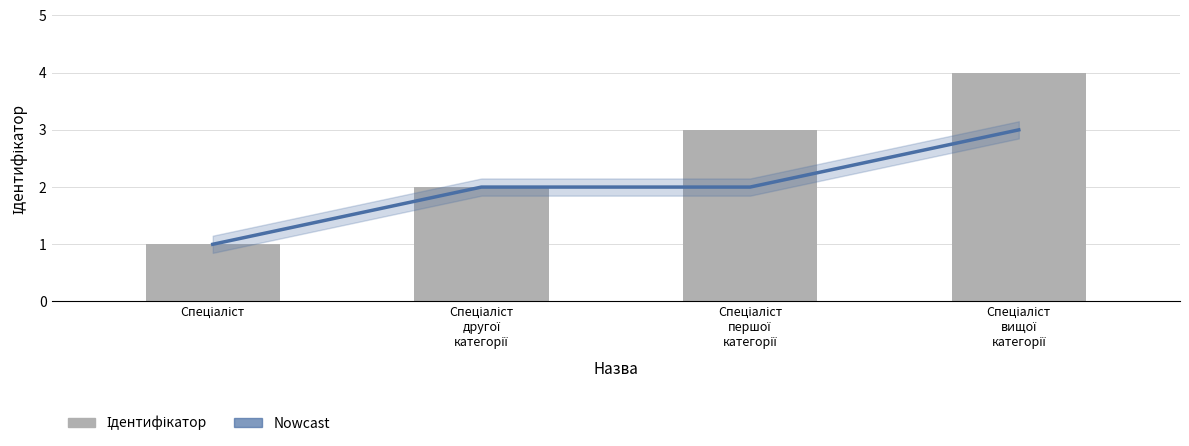

Count the number of categories in the chart.

4